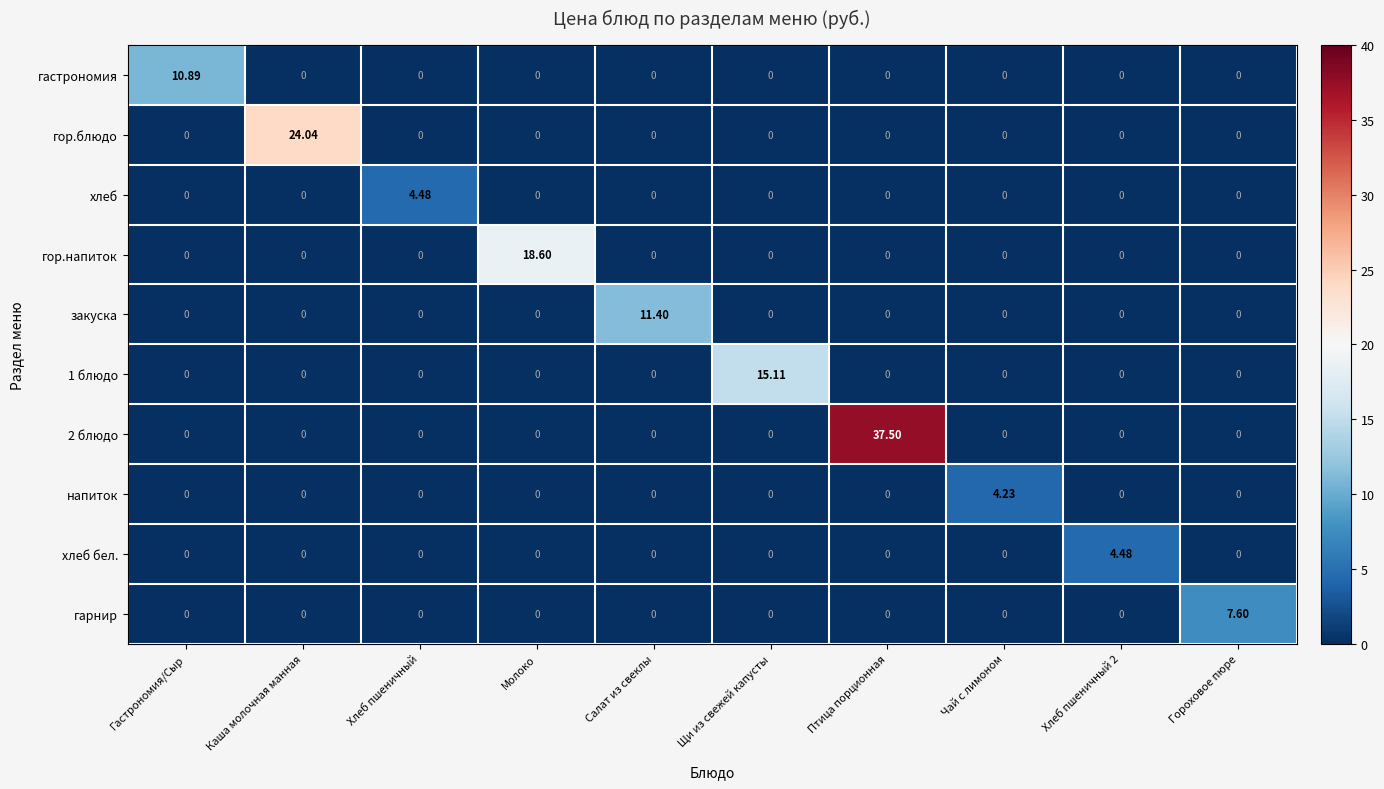

Between Гастрономия/Сыр and Хлеб пшеничный, which series saw the biggest shift?

гастрономия